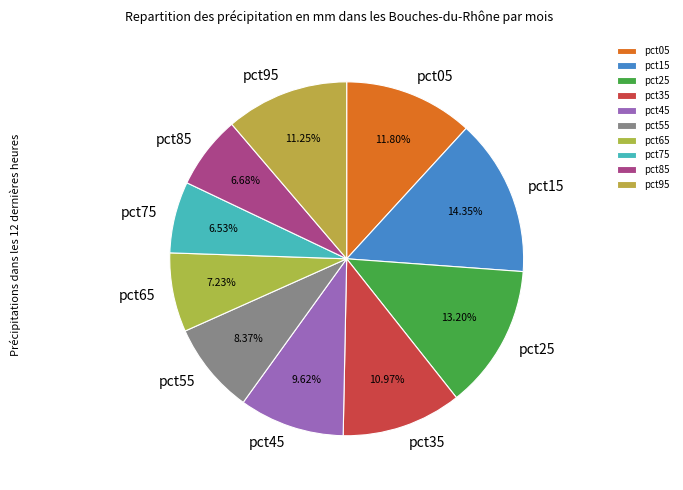

What percentage do pct15 and pct95 together represent?

25.6%